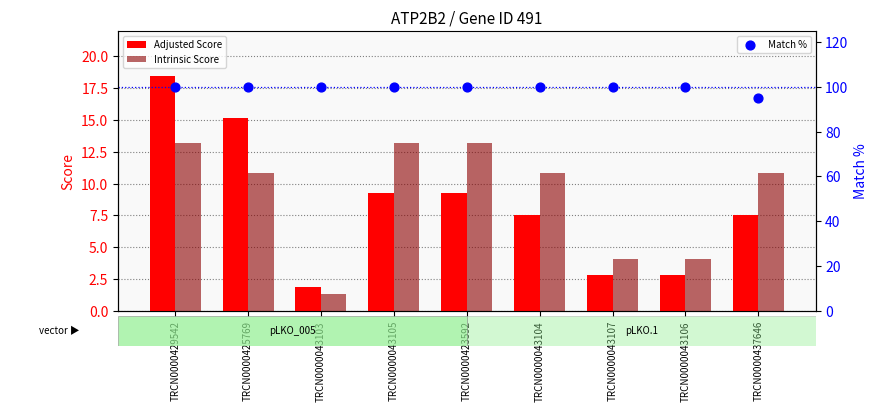

What is the total value across all series at TRCN0000429542?

131.7